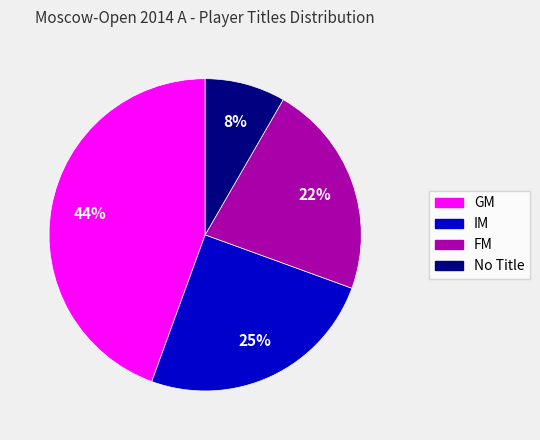

Does any single category account for the majority?

No